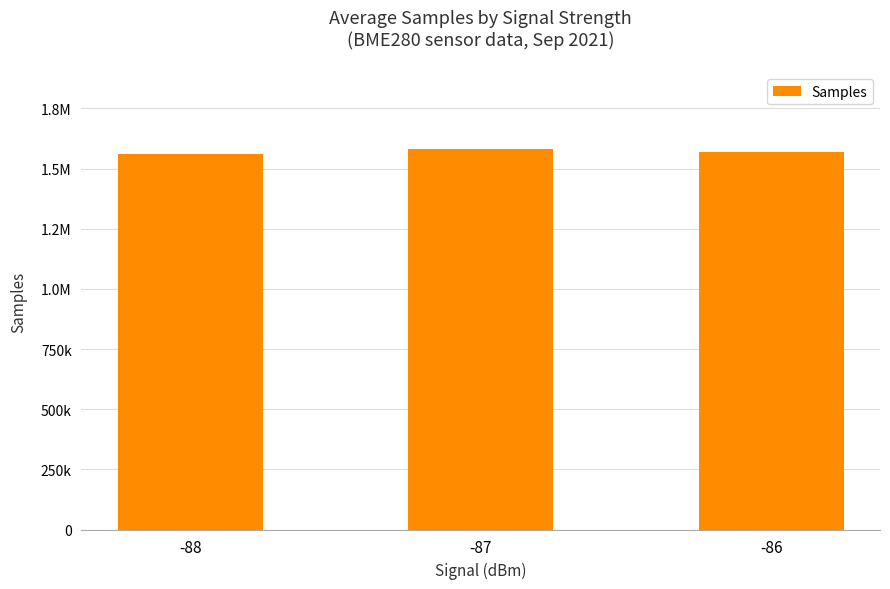

Which category has the highest value across all series?

-87